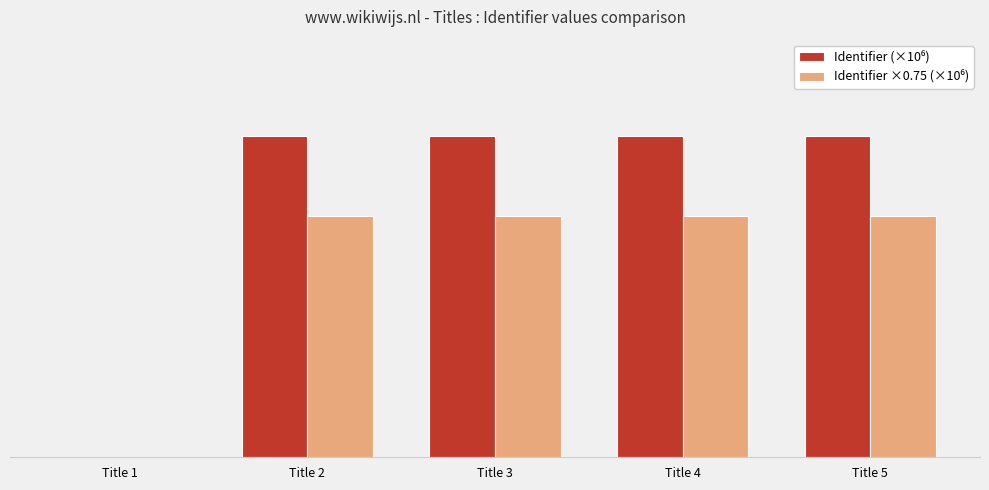

What is the average value of the Identifier ×0.75 (×10⁶) series?

4.5